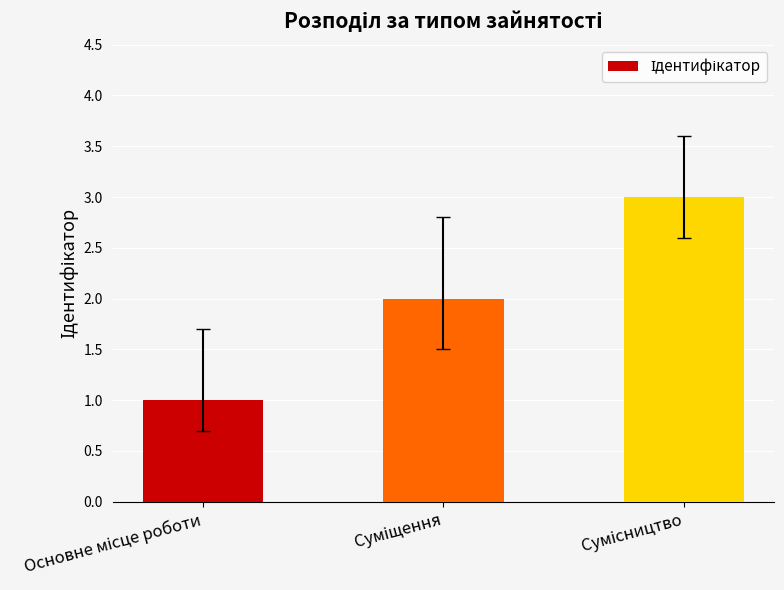

What is the value of the 1st bar from the left?

1